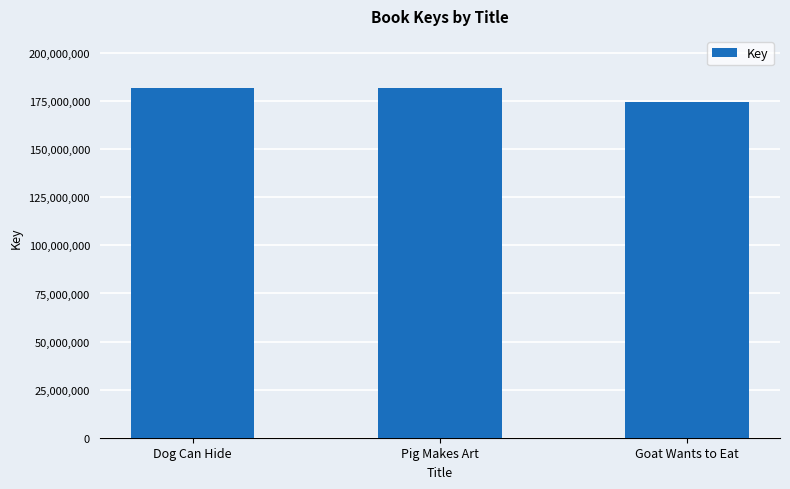

Between Goat Wants to Eat and Pig Makes Art, which is larger?

Pig Makes Art